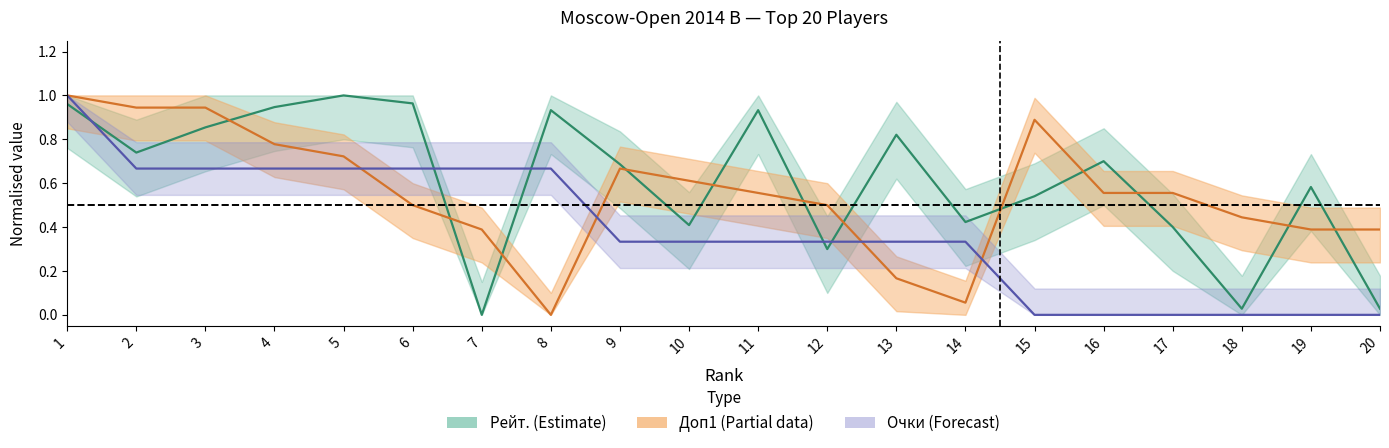

Which series ends up on top after the final intersection of Рейт. and Очки?

Рейт.